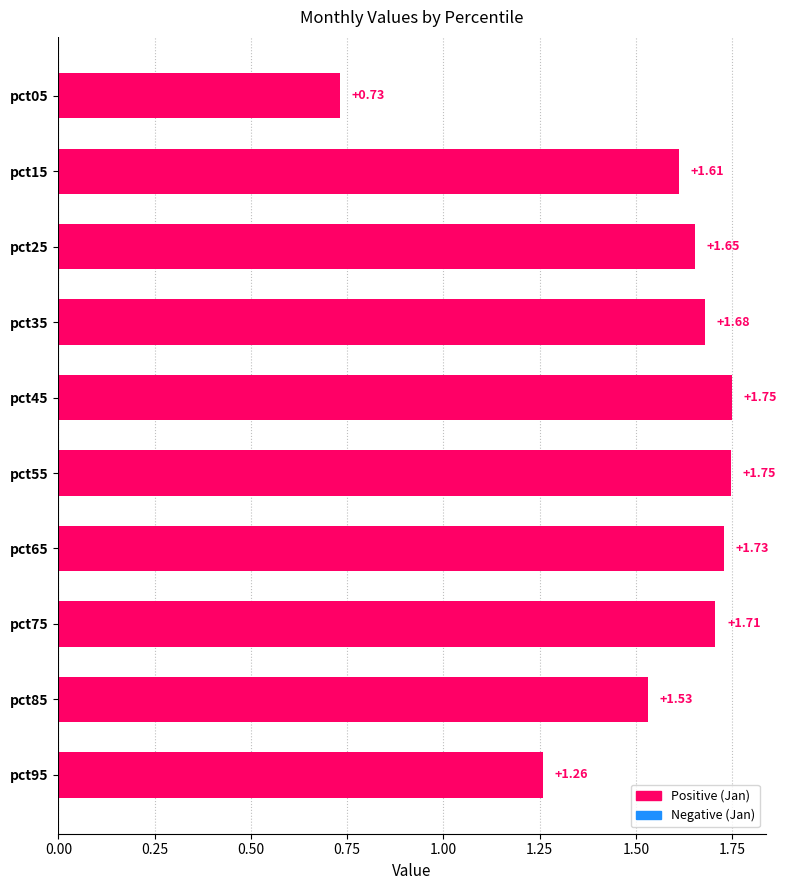

What is the sum of all values?

15.4